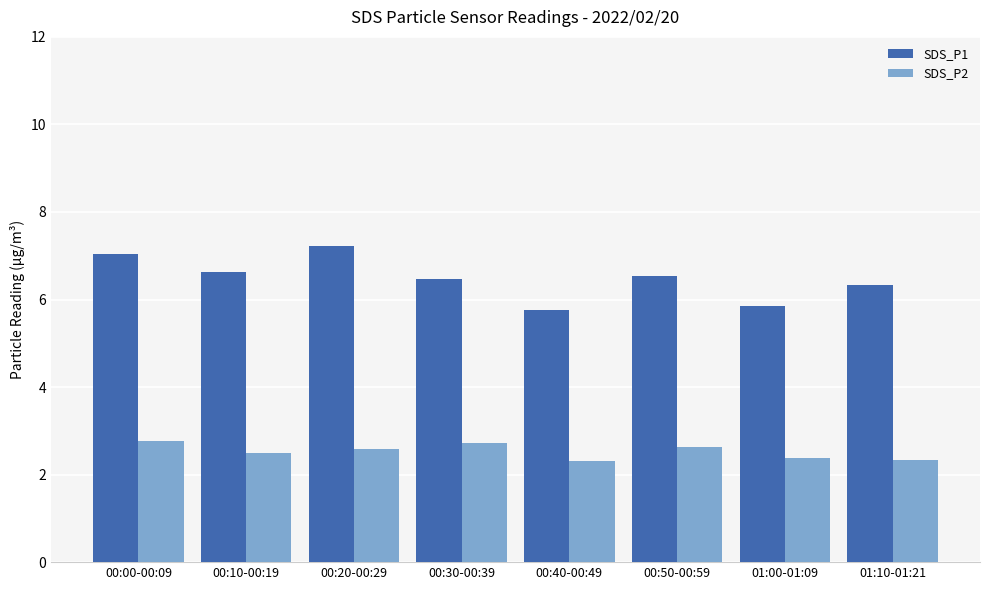

Where does the SDS_P1 series first go above 6?

00:00-00:09